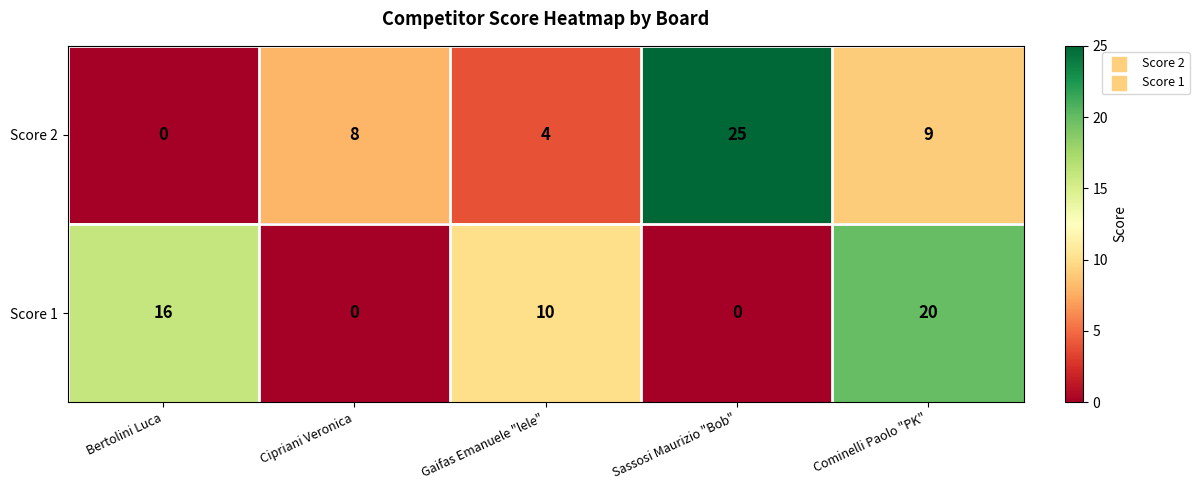

How many categories are shown in the chart?

5